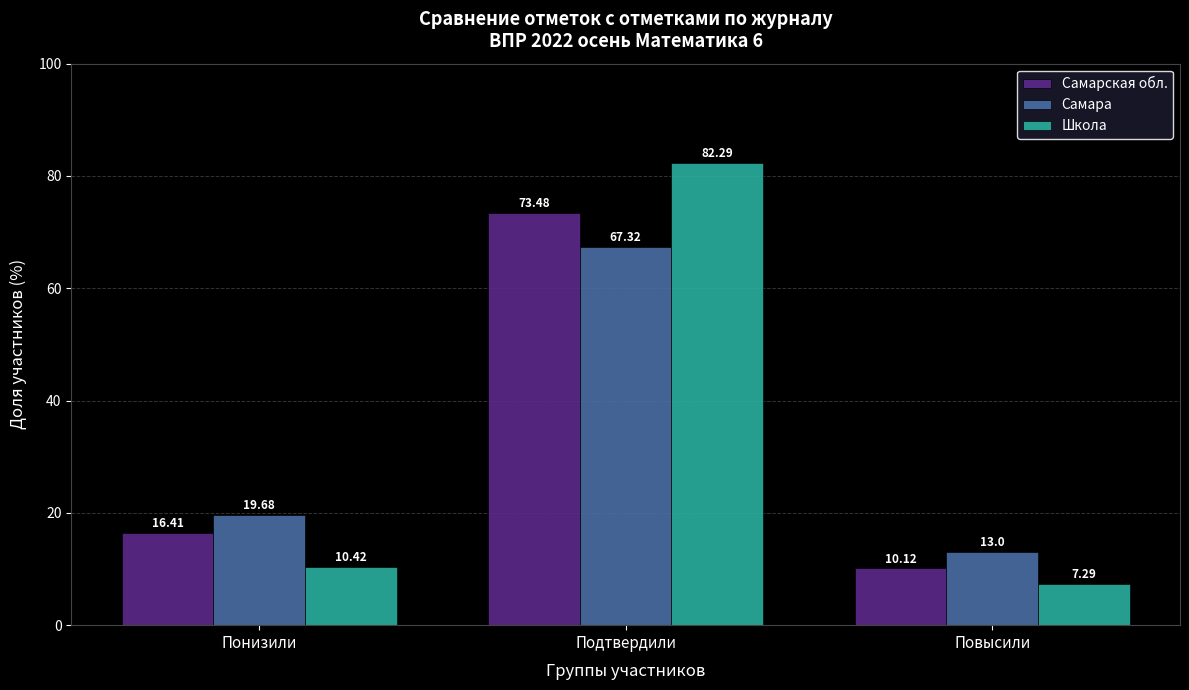

What is the sum of the Самарская обл. values at Подтвердили and Понизили?

89.9